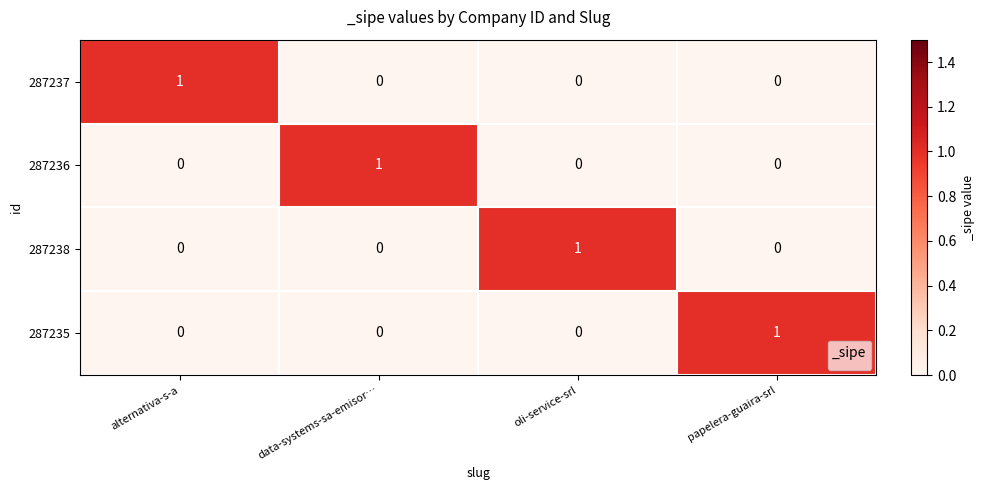

The value of 287237 at data-systems-sa-emisor… is 0. True or false?

True